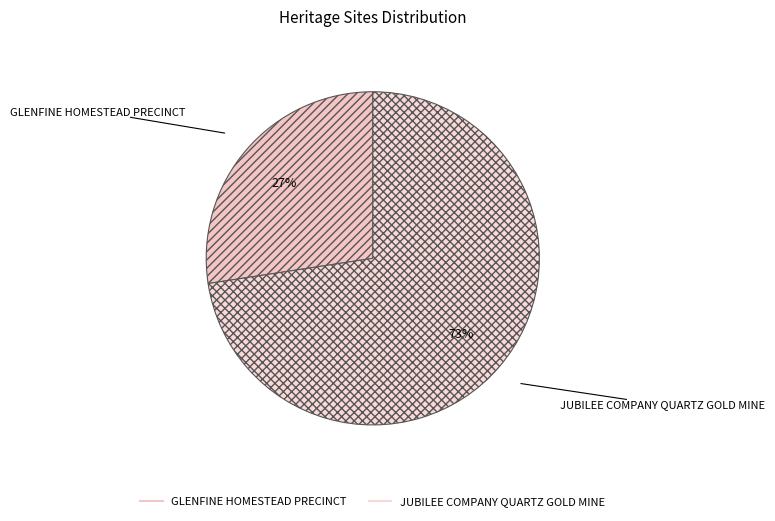

How many segments does this pie chart have?

2